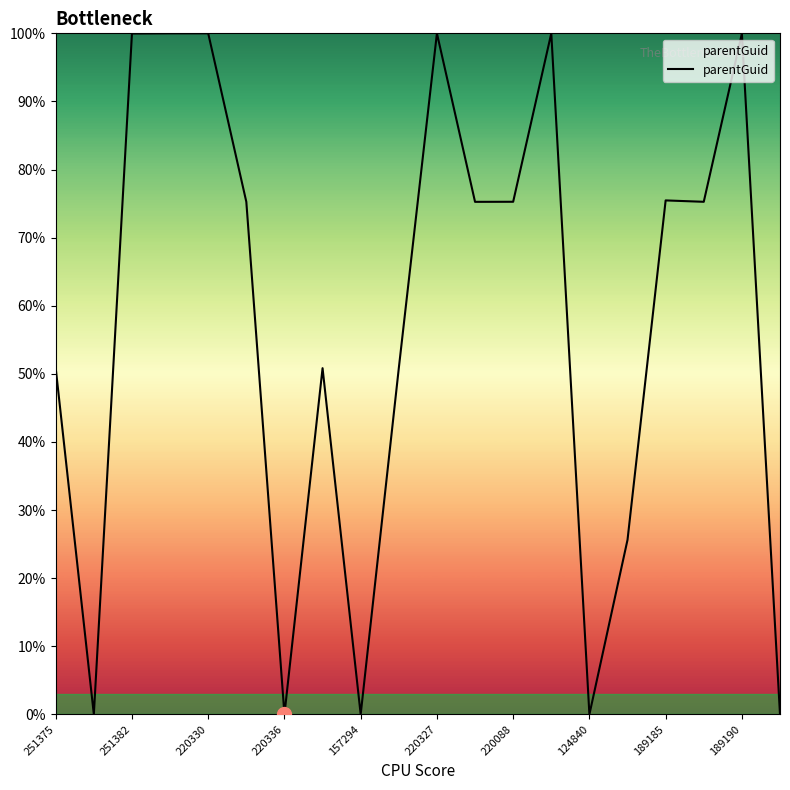

What is the maximum value shown in the chart?

100.0